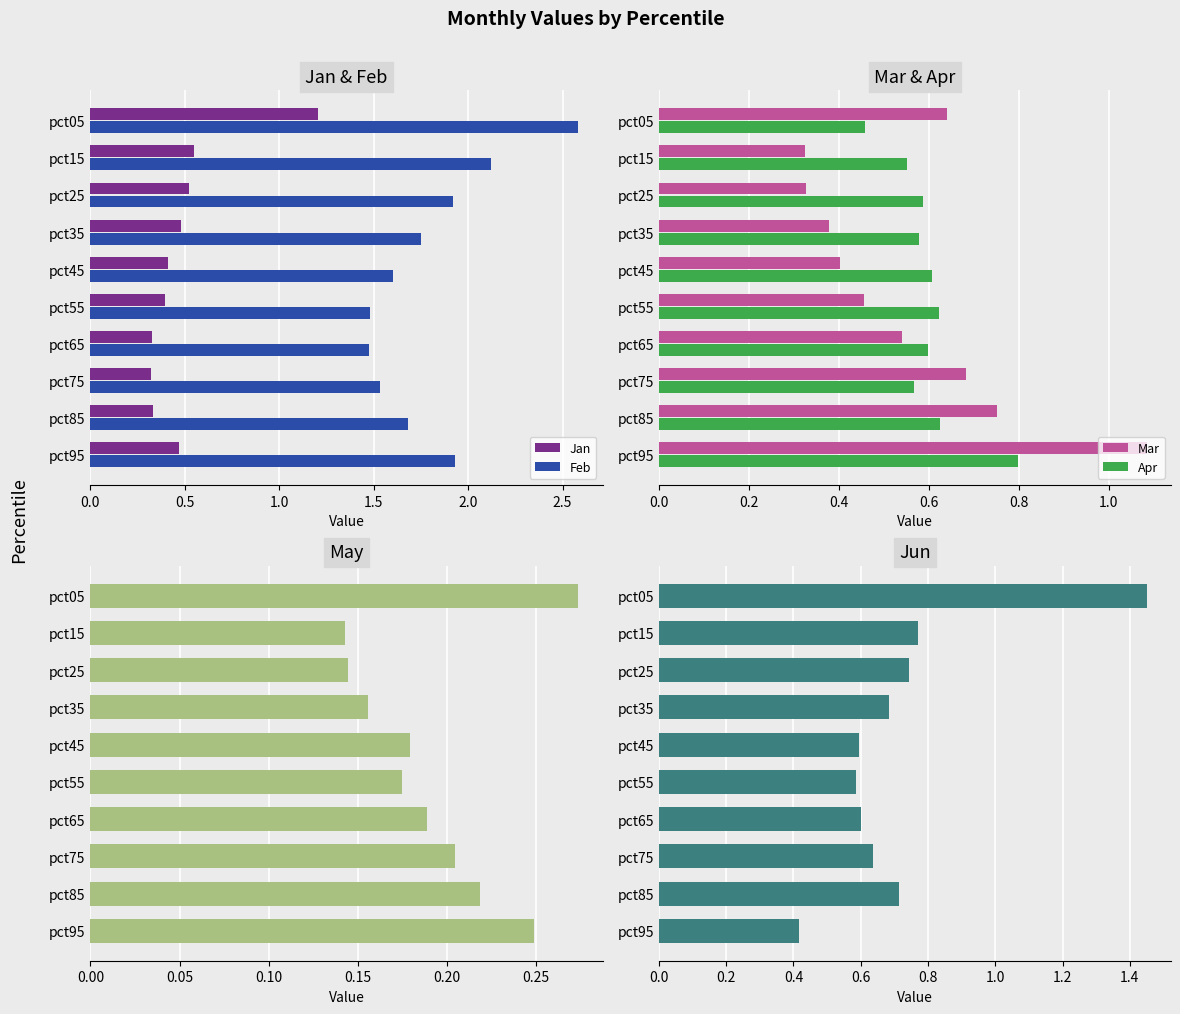

Which series has the largest range (max minus min)?

Feb